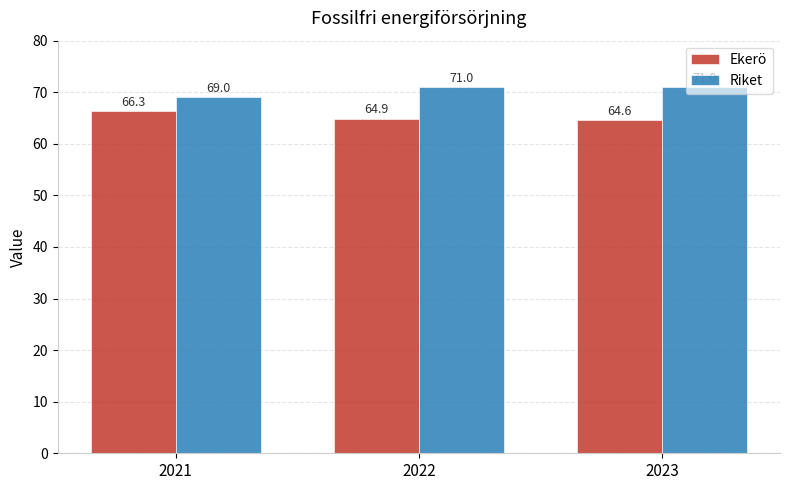

The Riket series shows 71.0 at 2022. True or false?

True